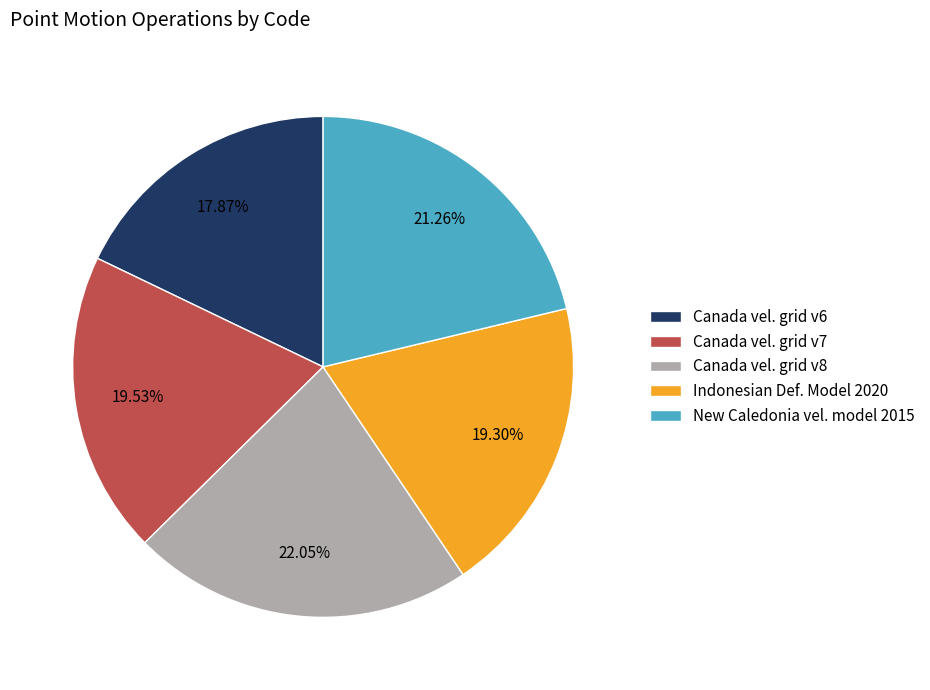

Is there a majority slice in this chart?

No